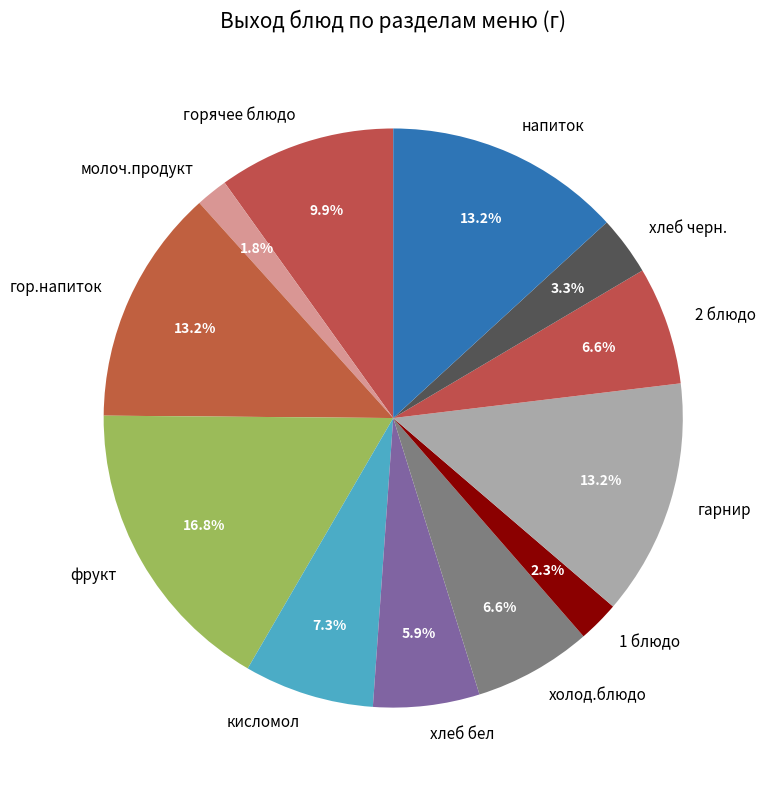

True or false: холод.блюдо accounts for 7% of the total.

True